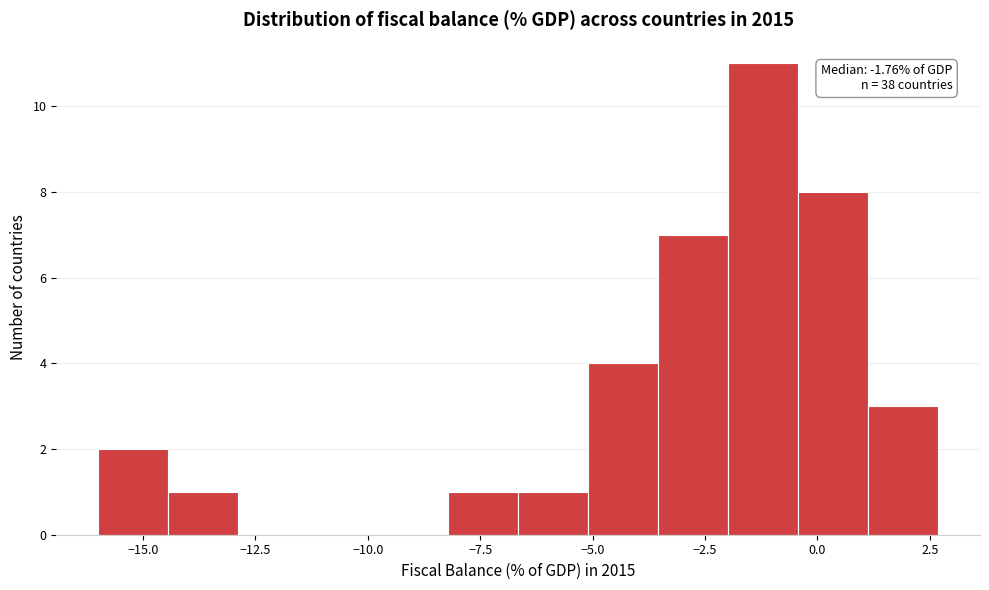

Read against the x-axis, roughly where is the centre of the tallest bar?

-1.0